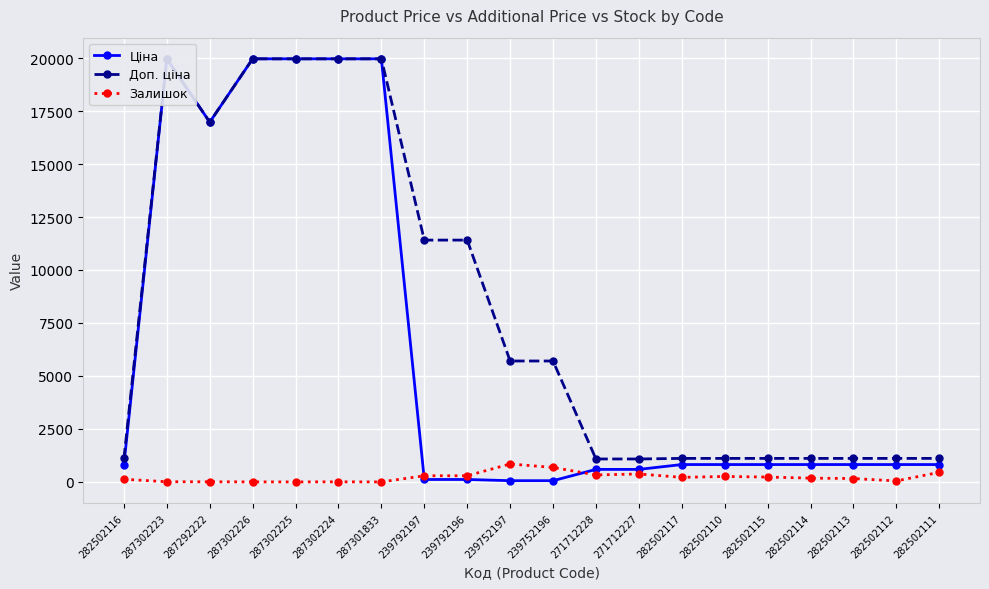

Reading left to right, transcribe all the data shown in this chart.

Ціна: 282502116=818.5	287302223=19964.2	287292222=16976.3	287302226=19964.2	287302225=19964.2	287302224=19964.2	287301833=19964.2	239792197=114.1	239792196=114.1	239752197=57.0	239752196=57.0	271712228=589.9	271712227=589.9	282502117=818.5	282502110=818.5	282502115=818.5	282502114=818.5	282502113=818.5	282502112=818.5	282502111=818.5
Доп. ціна: 282502116=1109.2	287302223=19964.2	287292222=16976.3	287302226=19964.2	287302225=19964.2	287302224=19964.2	287301833=19964.2	239792197=11410.0	239792196=11410.0	239752197=5705.0	239752196=5705.0	271712228=1081.7	271712227=1081.7	282502117=1109.2	282502110=1109.2	282502115=1109.2	282502114=1109.2	282502113=1109.2	282502112=1109.2	282502111=1109.2
Залишок: 282502116=125.0	287302223=7.0	287292222=5.0	287302226=0.0	287302225=0.0	287302224=3.0	287301833=0.0	239792197=289.0	239792196=290.0	239752197=845.0	239752196=683.0	271712228=328.0	271712227=374.0	282502117=215.0	282502110=256.0	282502115=229.0	282502114=178.0	282502113=159.0	282502112=46.0	282502111=451.0